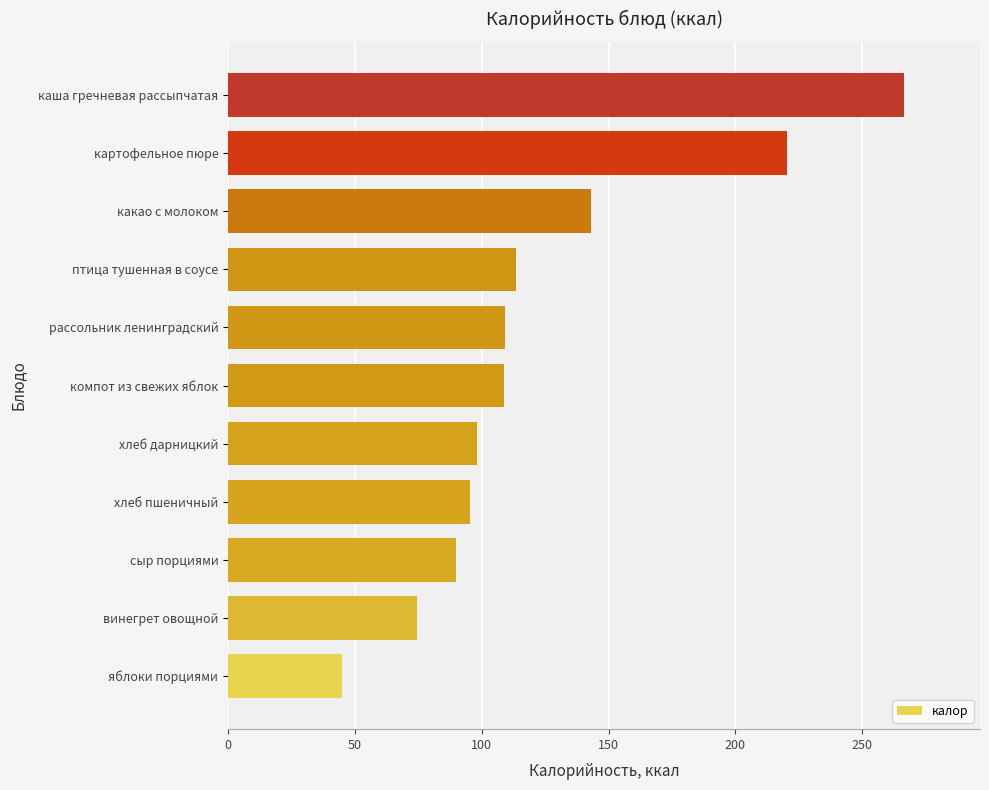

Is it true that the value at яблоки порциями is 24.7?

False